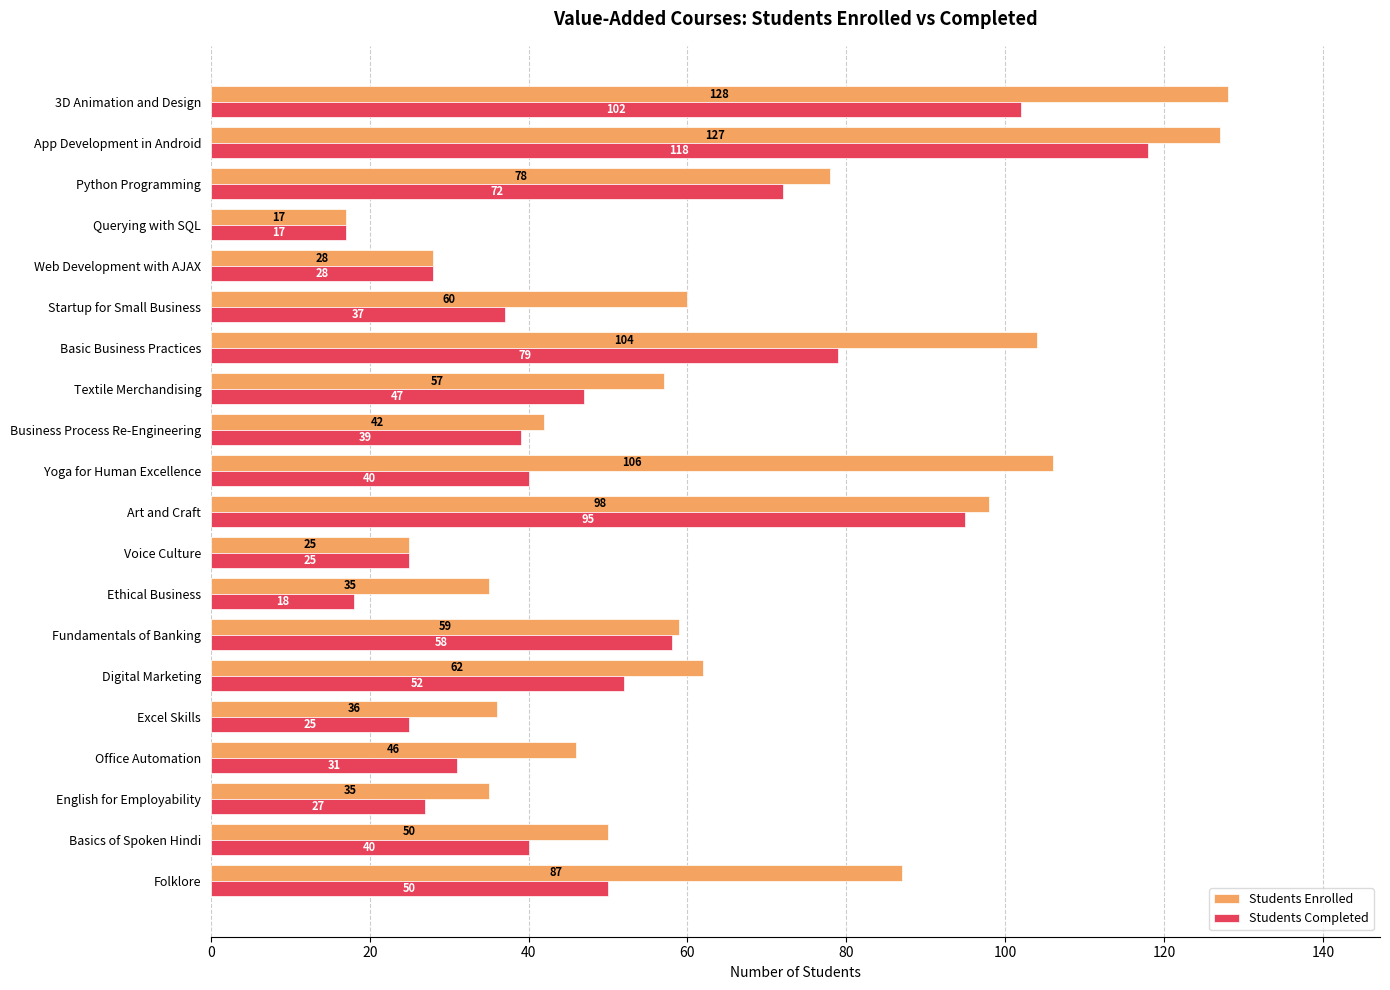

List the series in order of their overall mean, highest first.

Students Enrolled, Students Completed